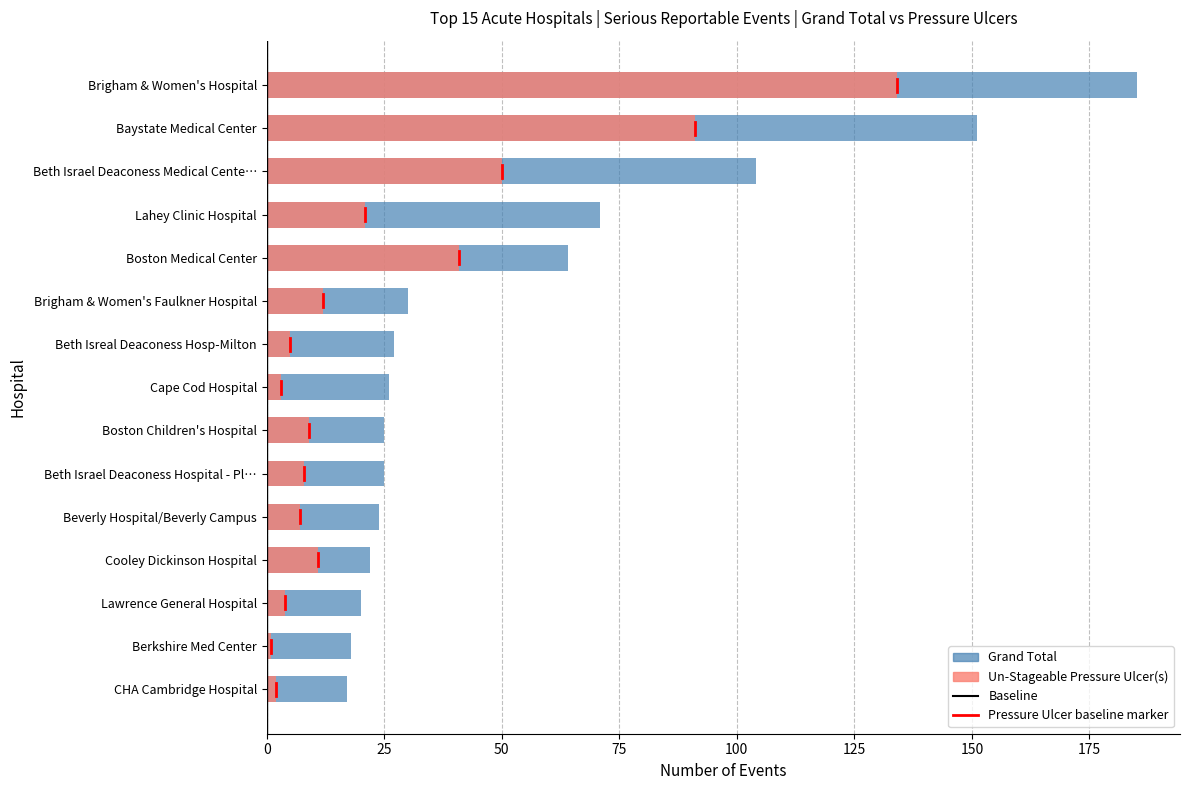

How many data points does each series have?

15